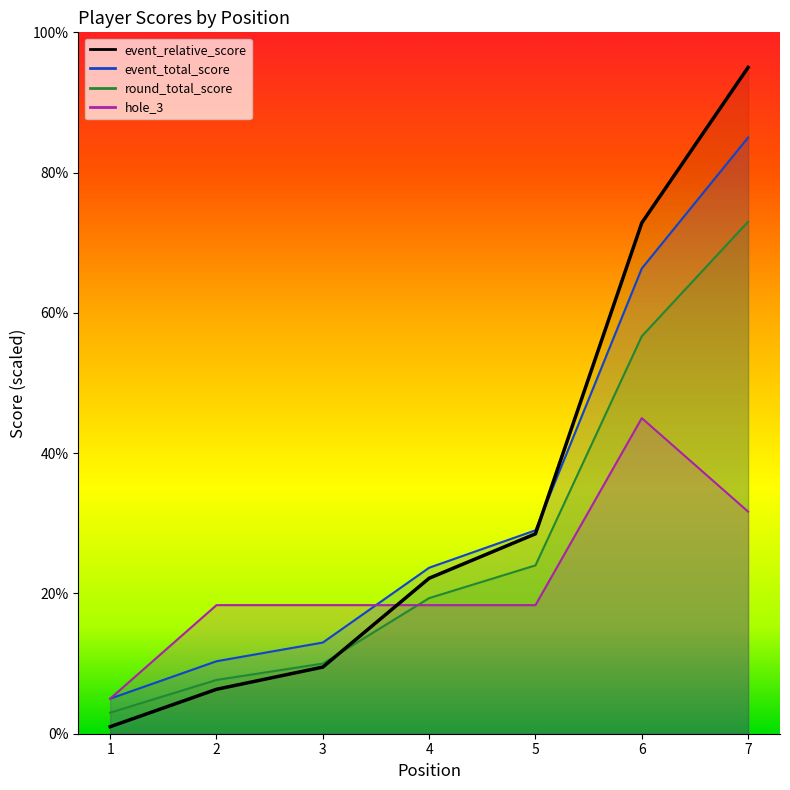

Is the value of hole_3 at 1 greater than the value of round_relative_score at 3?

No